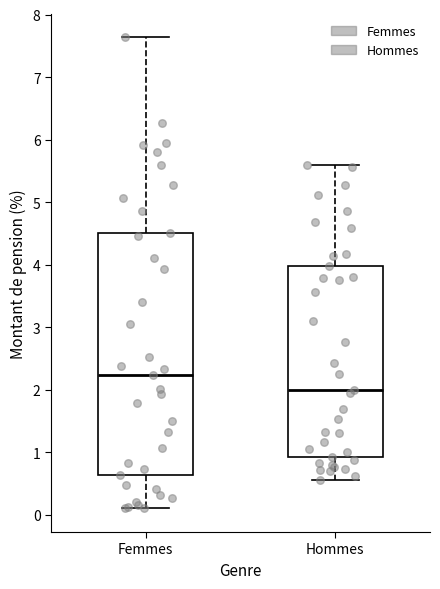

Which box is the tallest, from its lower edge to its upper edge?

Femmes